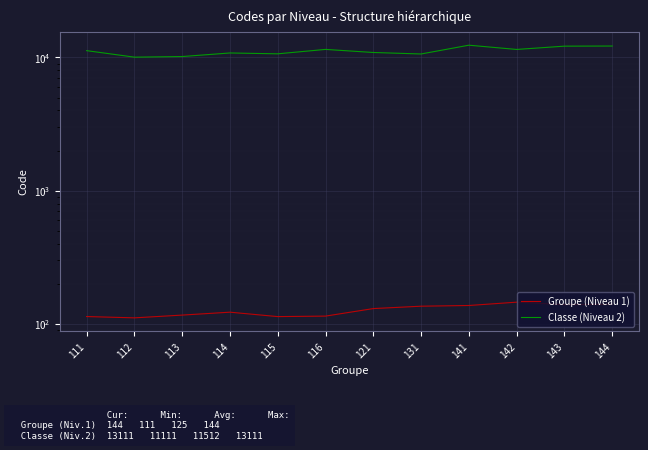

Reading left to right, list all the values displayed in this chart.

Groupe (Niveau 1): 111=113.8	112=111.2	113=116.7	114=122.7	115=113.7	116=114.6	121=130.6	131=136.0	141=137.7	142=145.9	143=139.7	144=140.6
Classe (Niveau 2): 111=11245.4	112=10049.0	113=10154.5	114=10801.5	115=10643.3	116=11488.7	121=10892.9	131=10614.5	141=12354.6	142=11479.9	143=12151.9	144=12177.0